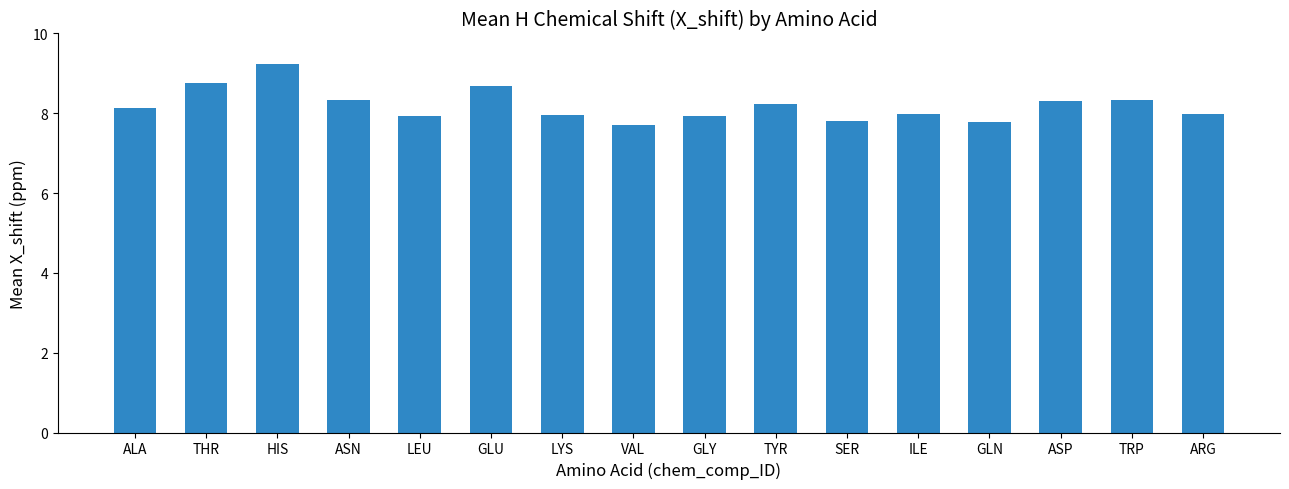

What is the maximum value shown in the chart?

9.2